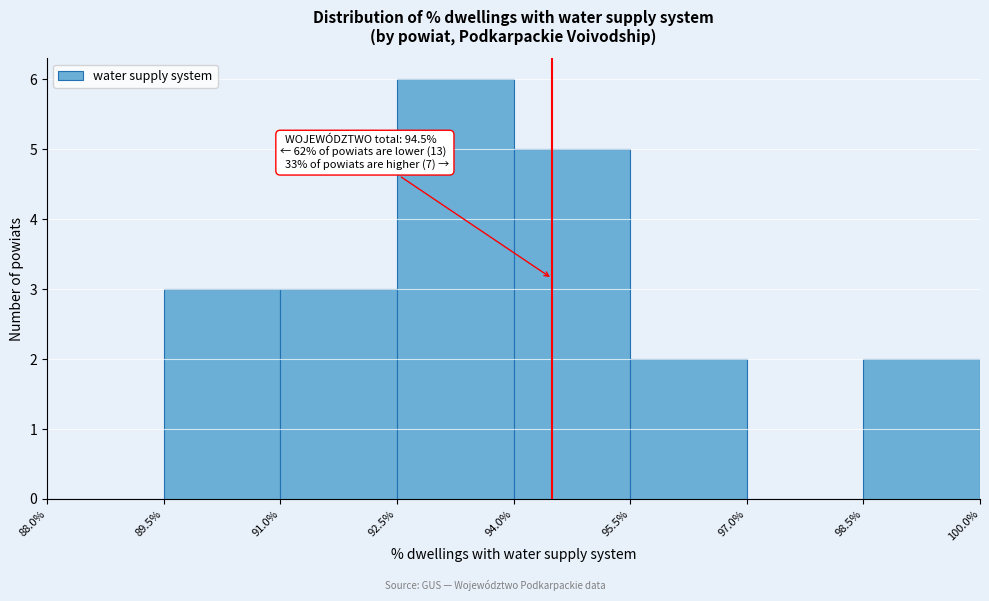

Over which range of the x-axis is the bar tallest?

92.5% to 94.0%